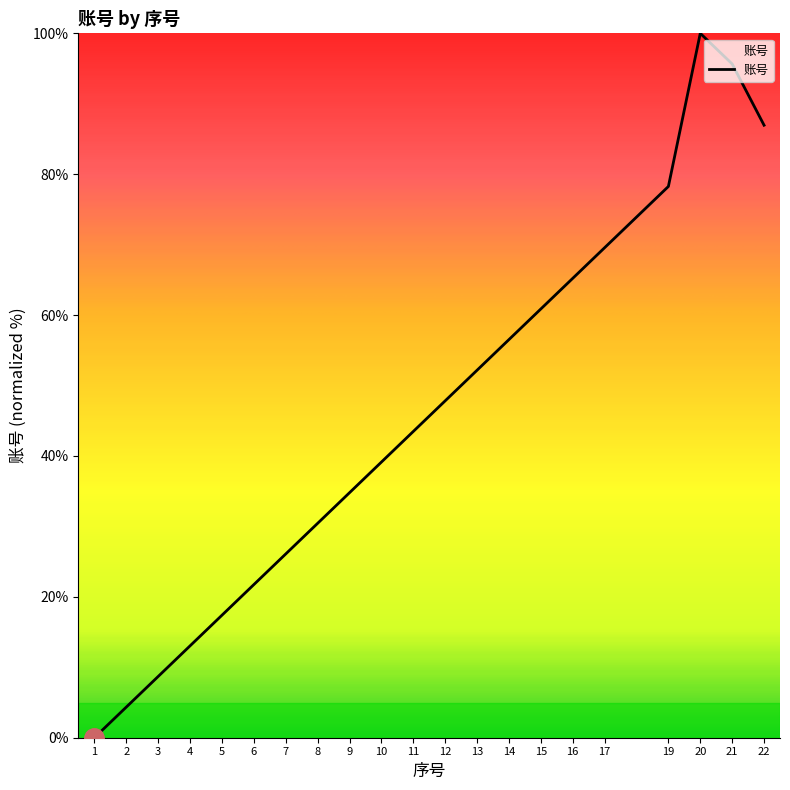

Reading left to right, what are all the values shown in this chart?

0.0	4.3	8.7	13.0	17.4	21.7	26.1	30.4	34.8	39.1	43.5	47.8	52.2	56.5	60.9	65.2	69.6	78.3	100.0	95.7	87.0